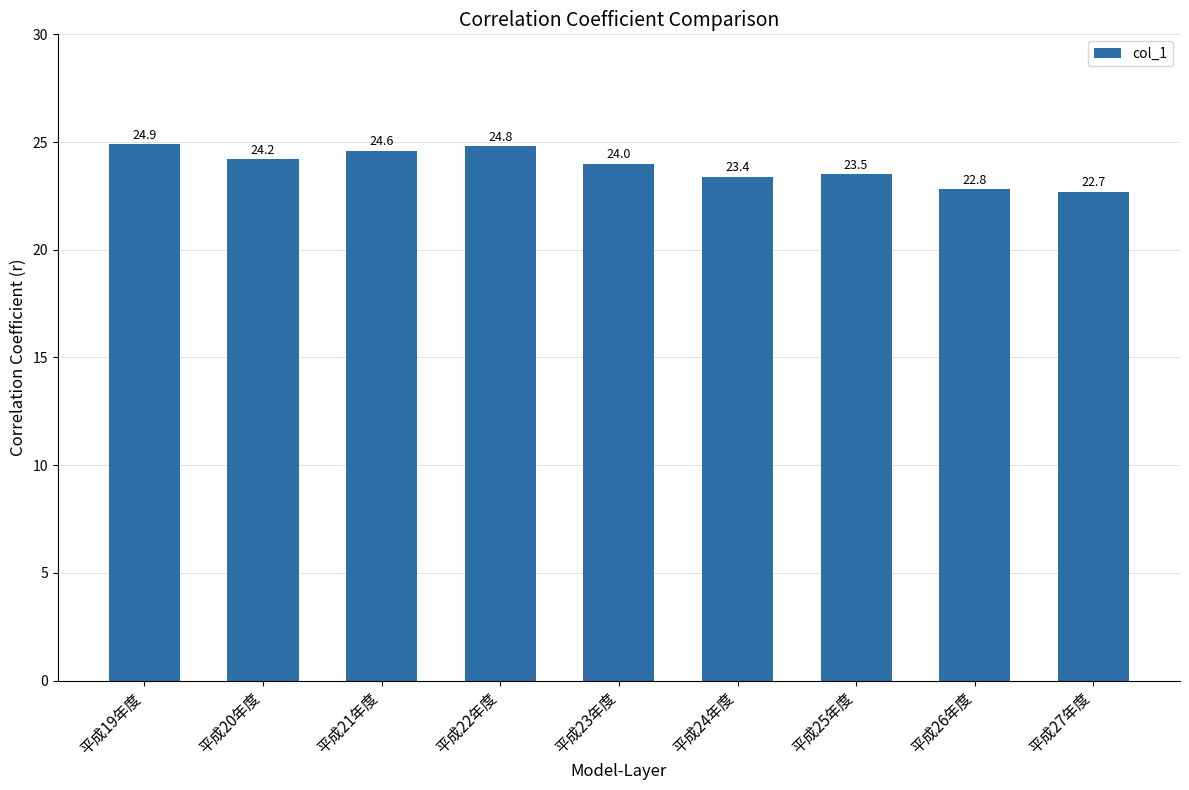

What is the label of the 1st bar from the right?

平成27年度